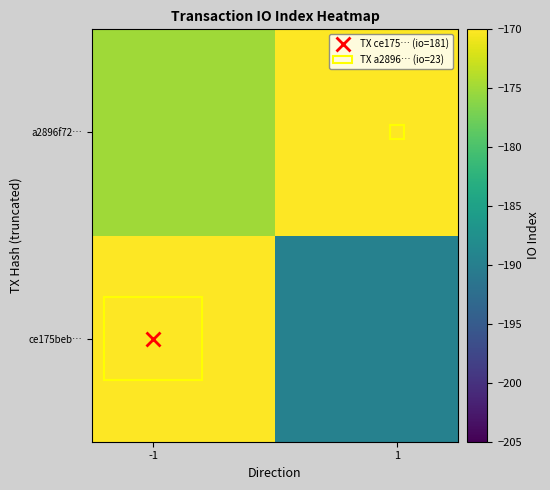

Count the number of data series in this chart.

2